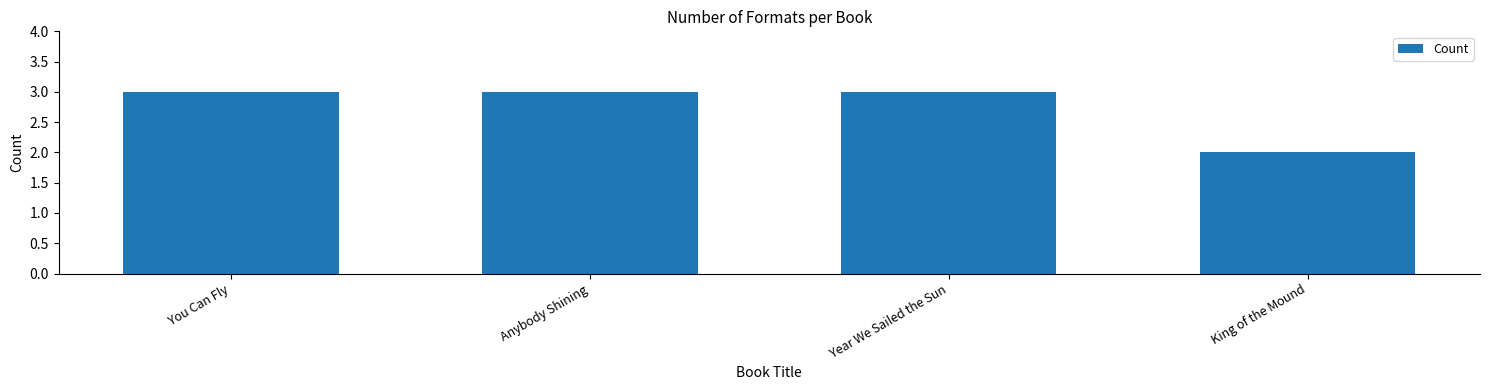

The chart shows a value of 3 at Year We Sailed the Sun. True or false?

True